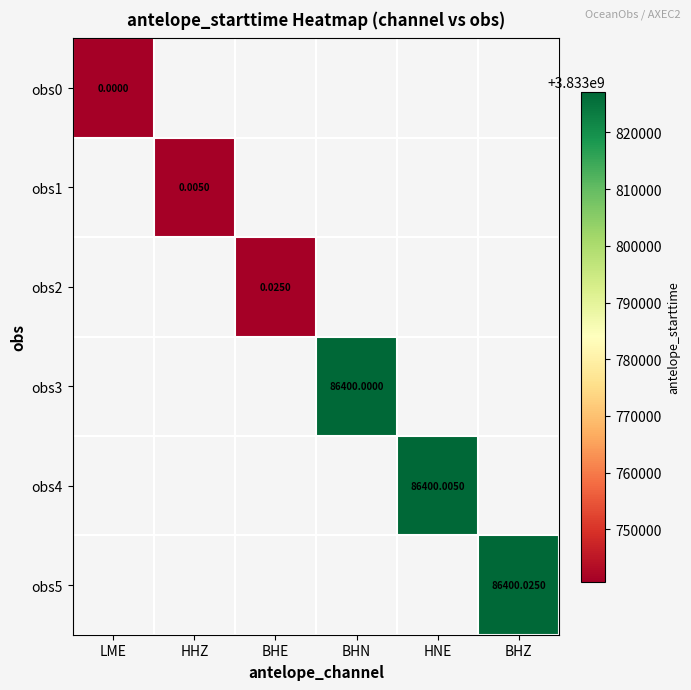

How many values in obs5 are above zero?

1